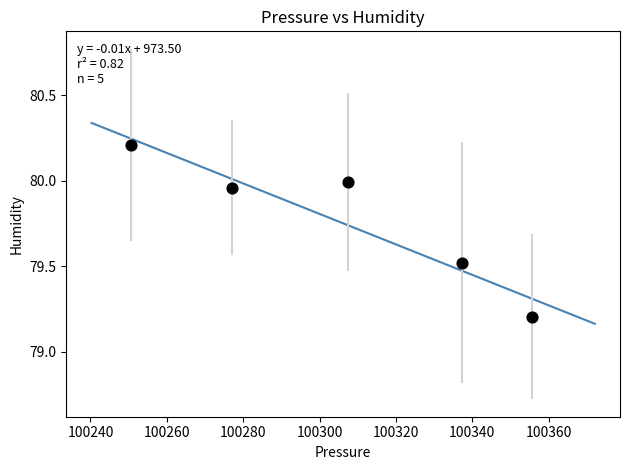

What Y value in the scatter plot is closest to 79?

79.2